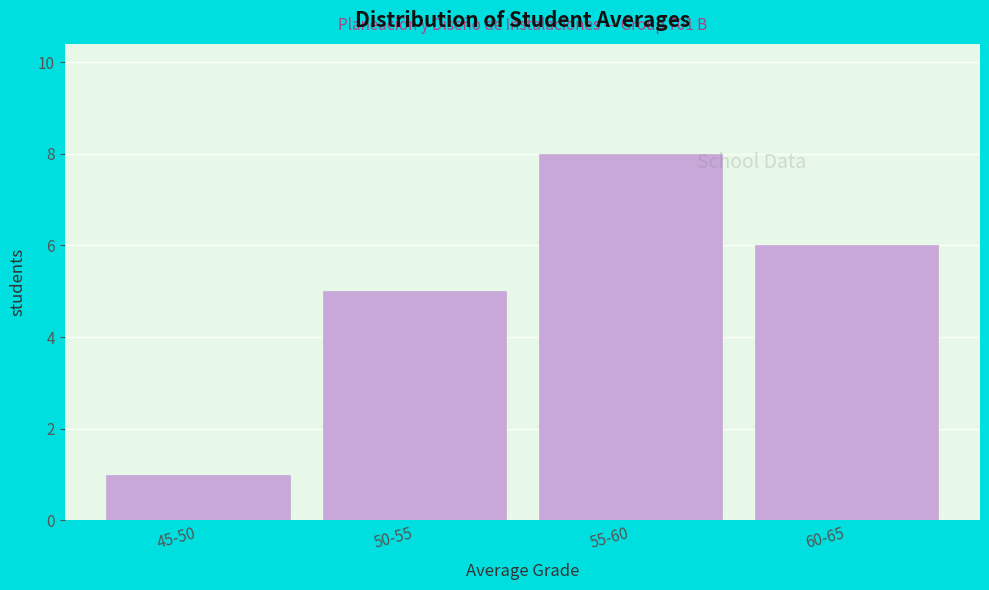

Reading right to left, what are all the values shown in this chart?

60-65=6	55-60=8	50-55=5	45-50=1